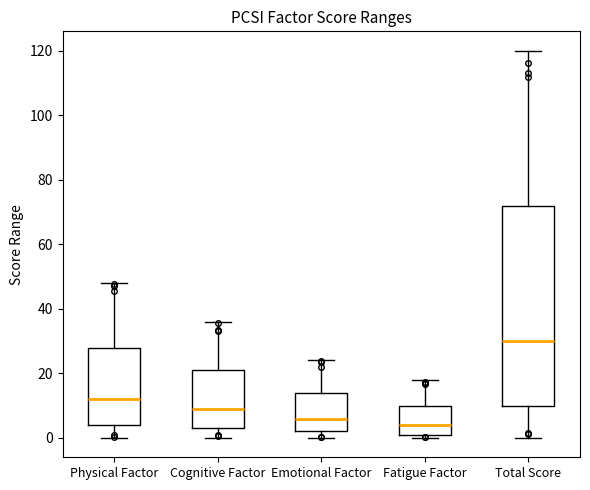

Reading left to right, transcribe this box plot: for each box, give where its median line is, the range the box spans, and where its two whiskers end, as read against the y-axis. The values are not printed on the chart, so give them approximately, as read against the axis.

Physical Factor: median 12, box 4 to 28, whiskers 0 to 48
Cognitive Factor: median 10, box 4 to 22, whiskers 0 to 36
Emotional Factor: median 6, box 2 to 14, whiskers 0 to 24
Fatigue Factor: median 4, box 2 to 10, whiskers 0 to 18
Total Score: median 30, box 10 to 72, whiskers 0 to 120